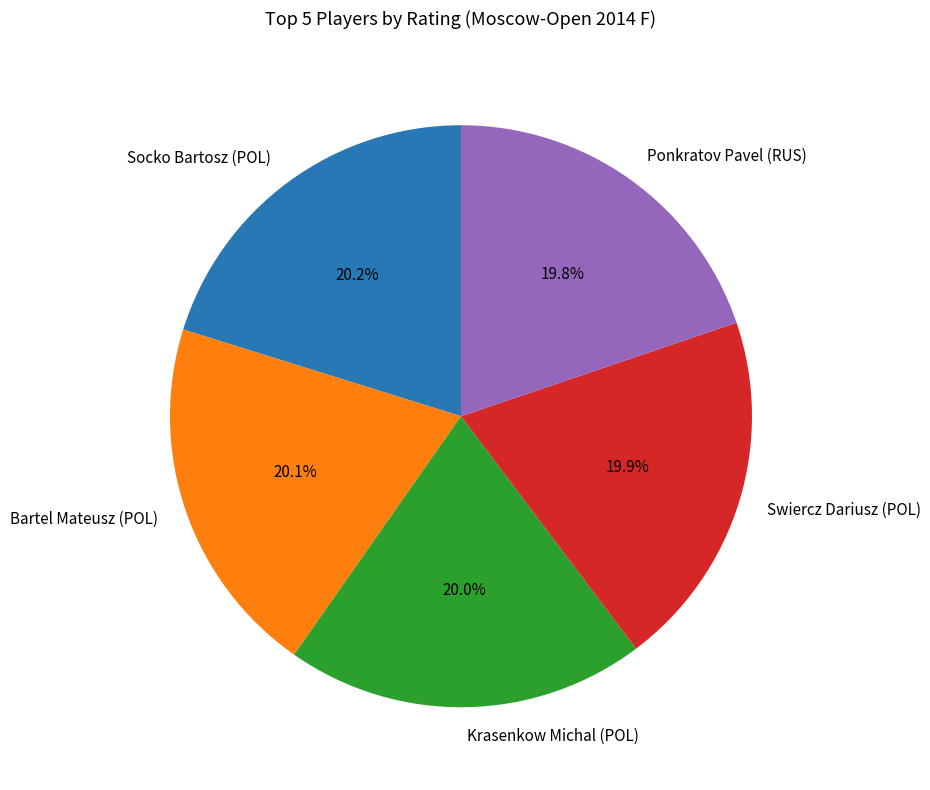

Is there a majority slice in this chart?

No